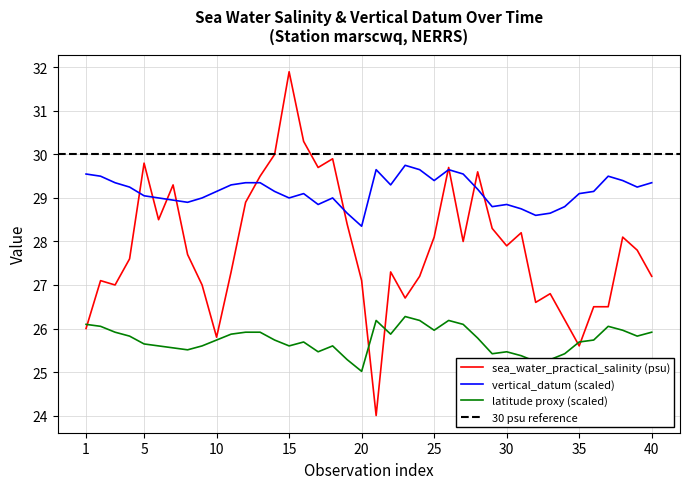

How many interior local peaks does the vertical_datum series have?

7